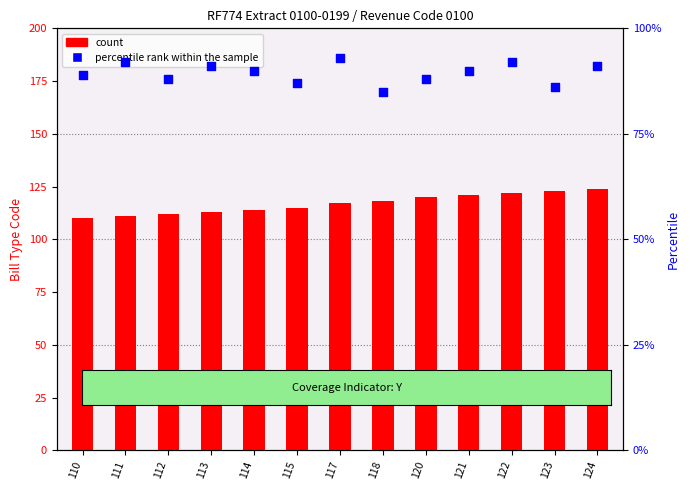

At how many categories does at least one series exceed 104?

13